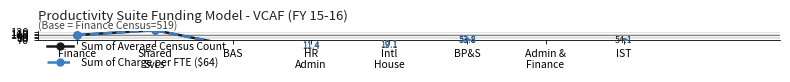

What is the ratio of the value at Admin & Finance to the value at BAS?

0.1